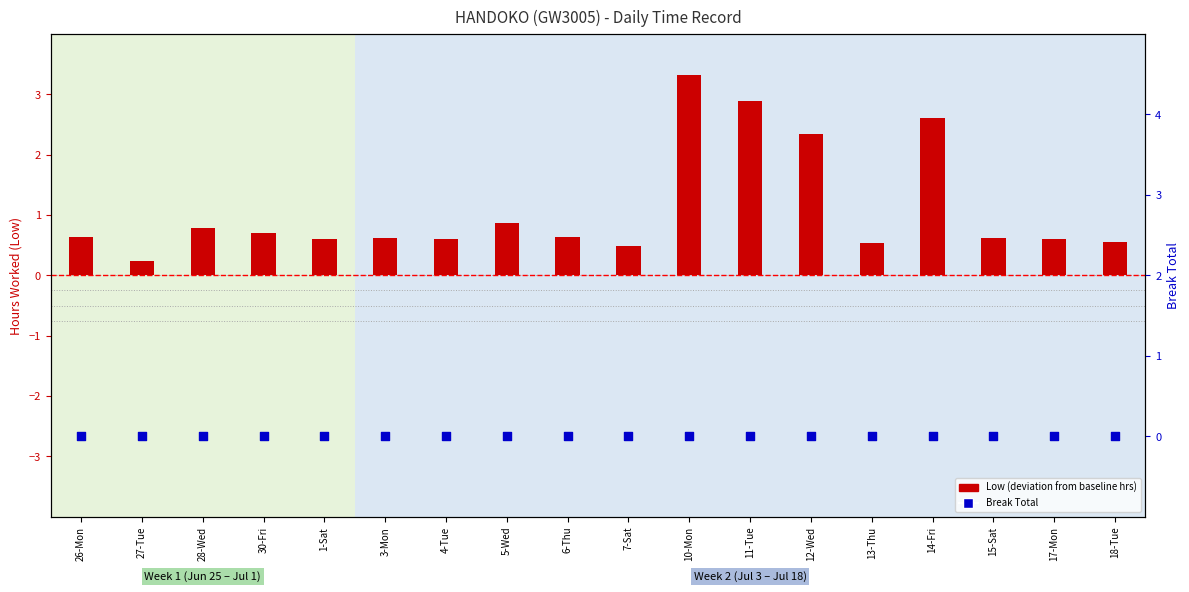

What is the total value across all series at 6-Thu?

0.6